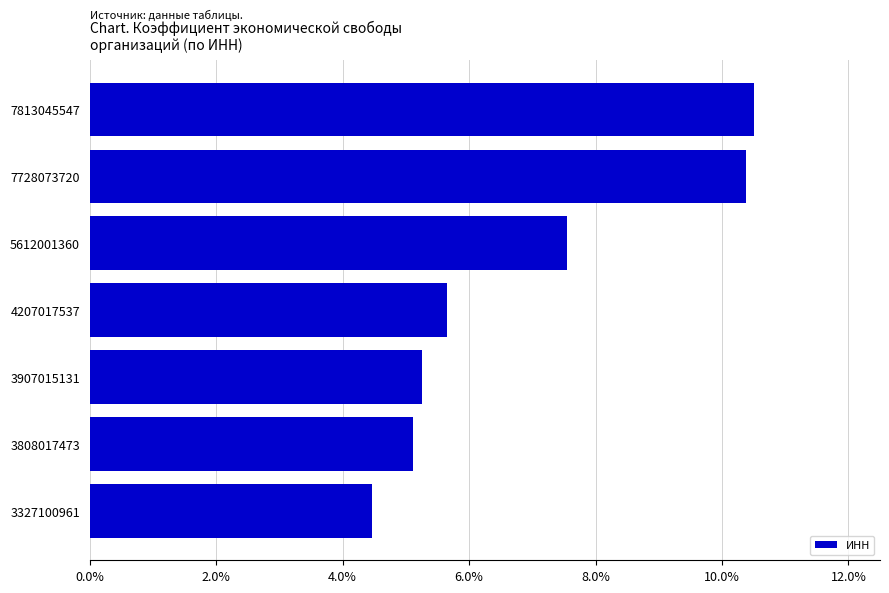

What is the difference between the maximum and second lowest values?

5.4